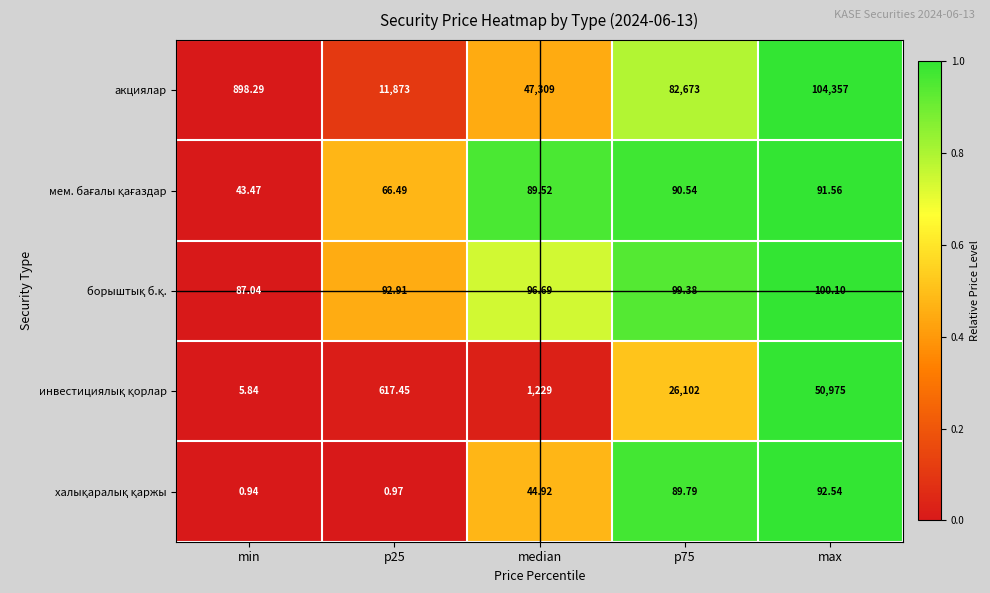

Between min and p25, which series saw the biggest shift?

акциялар